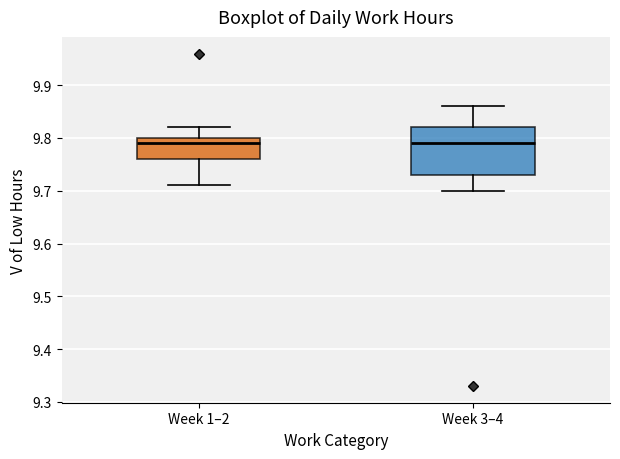

Where does the median line of the box for Week 1–2 sit on the y-axis? The values are not printed on the chart, so give them approximately, as read against the axis.

9.79